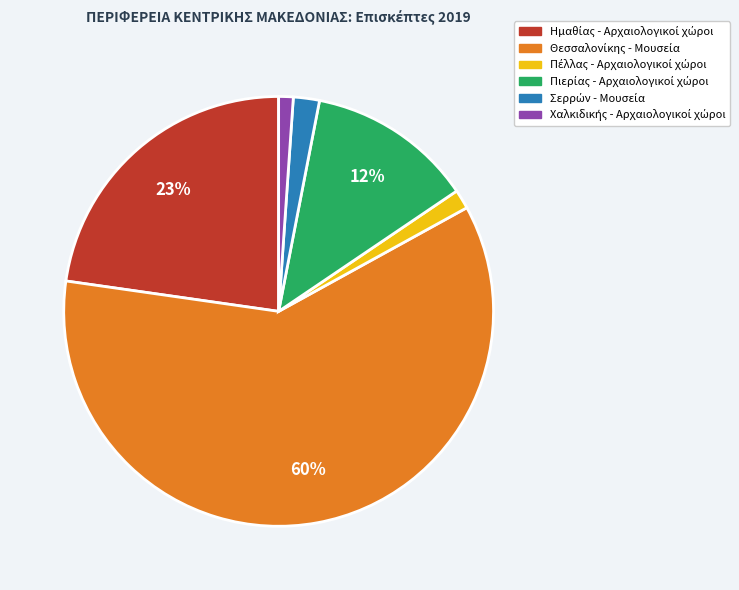

To the nearest percent, what is the average slice percentage?

17%